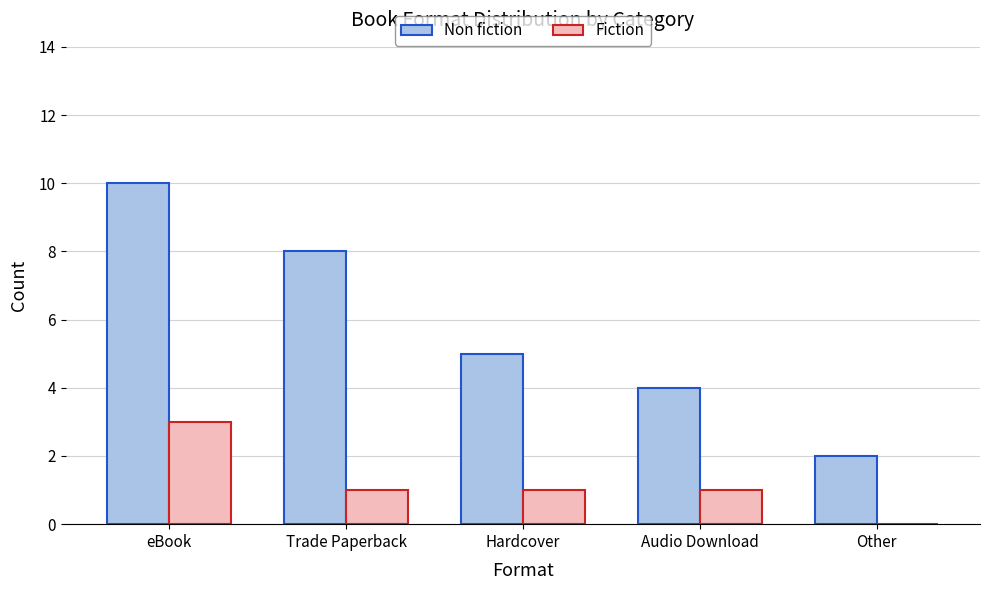

What is the total value across all series at Other?

2